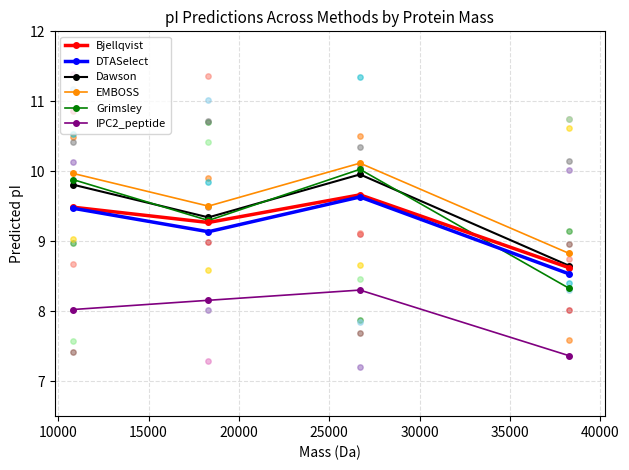

Which series reaches the maximum Y coordinate?

EMBOSS